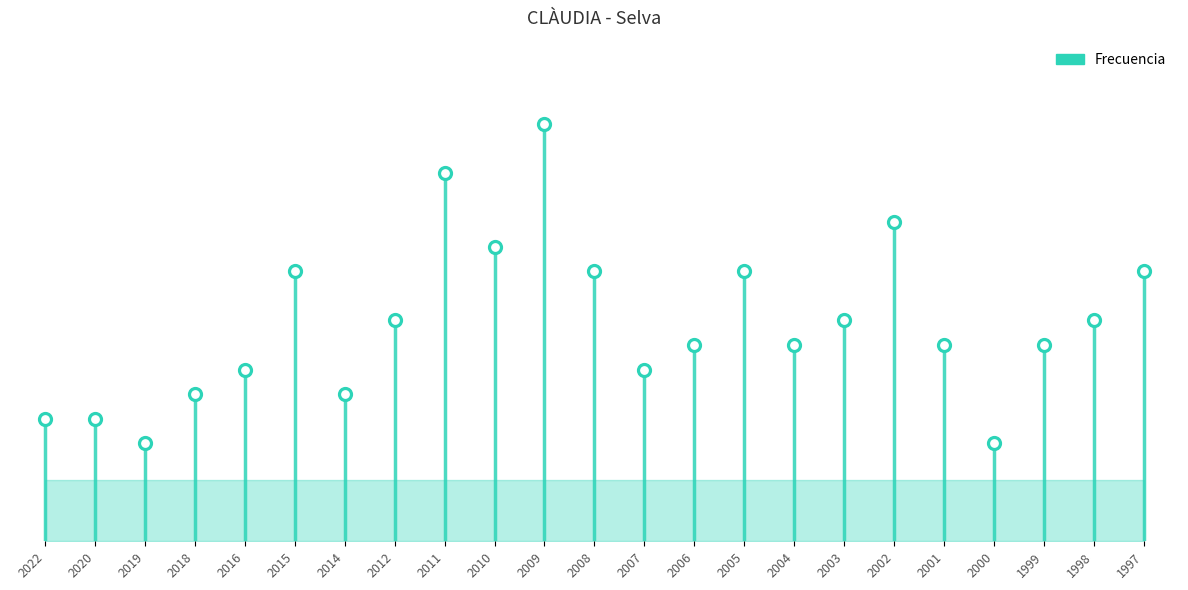

What is the change in value from 2005 to 2002?

+2